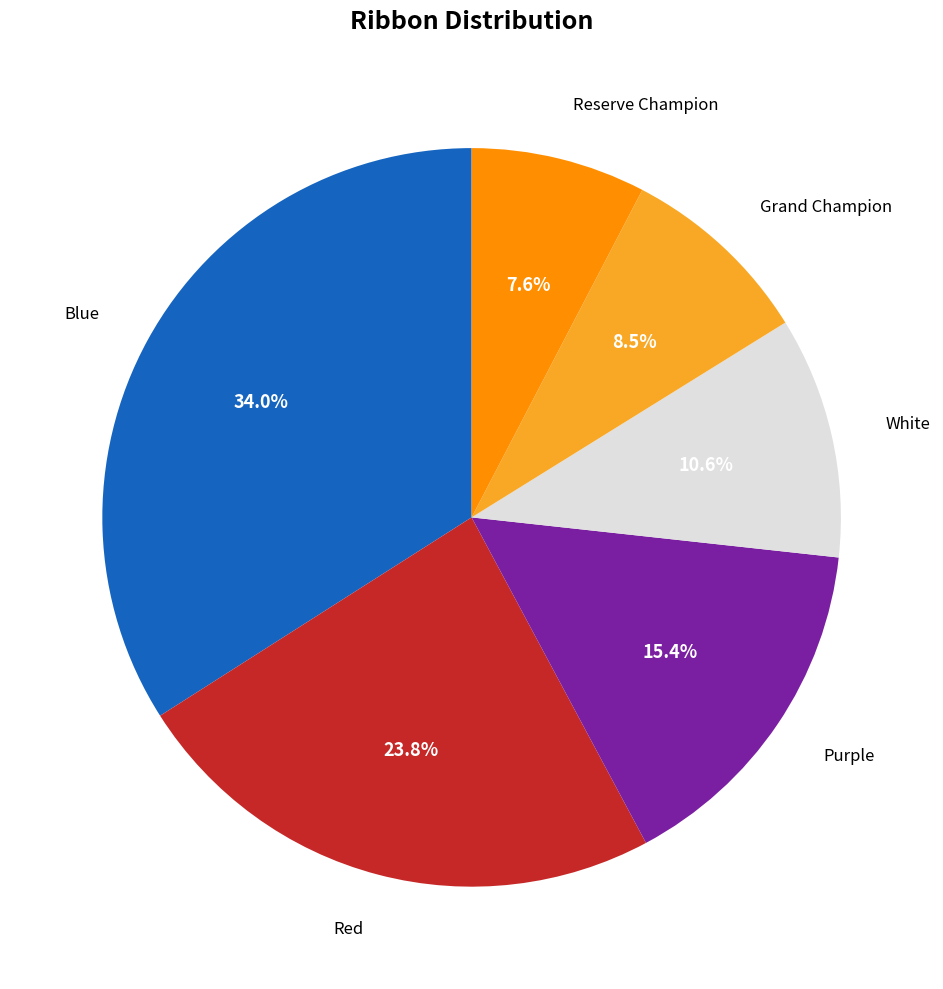

Does any single category account for the majority?

No